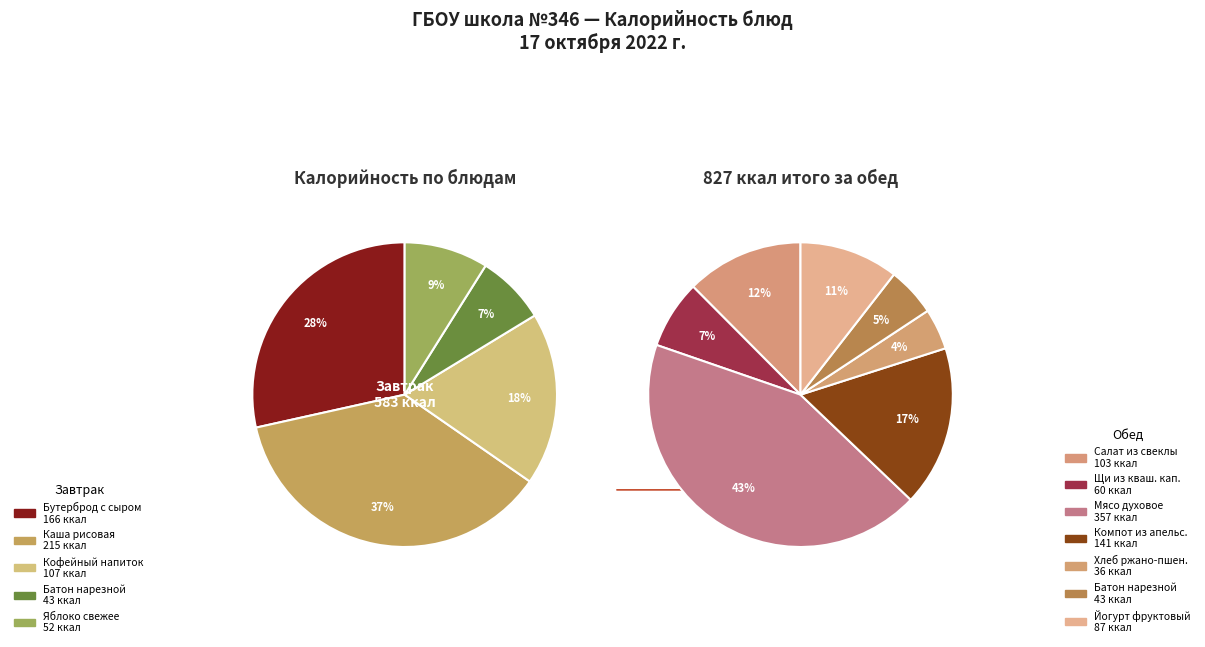

What is the change in value from Батон нарезной (обед) to Йогурт фруктовый?

+44